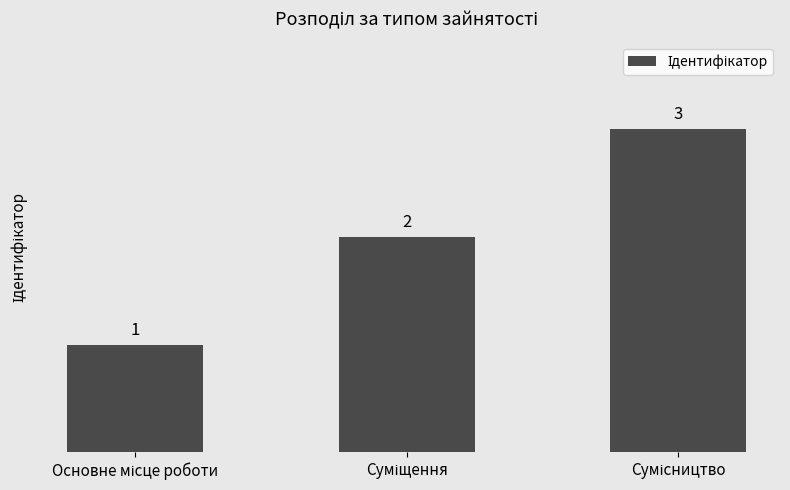

What is the value of the 1st bar from the left?

1